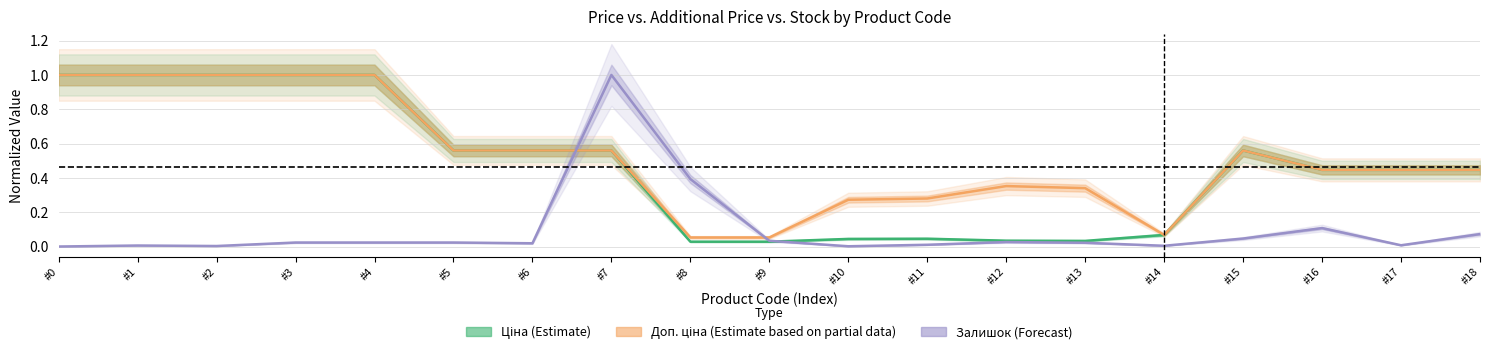

Is this an area chart (filled region under the line)?

No